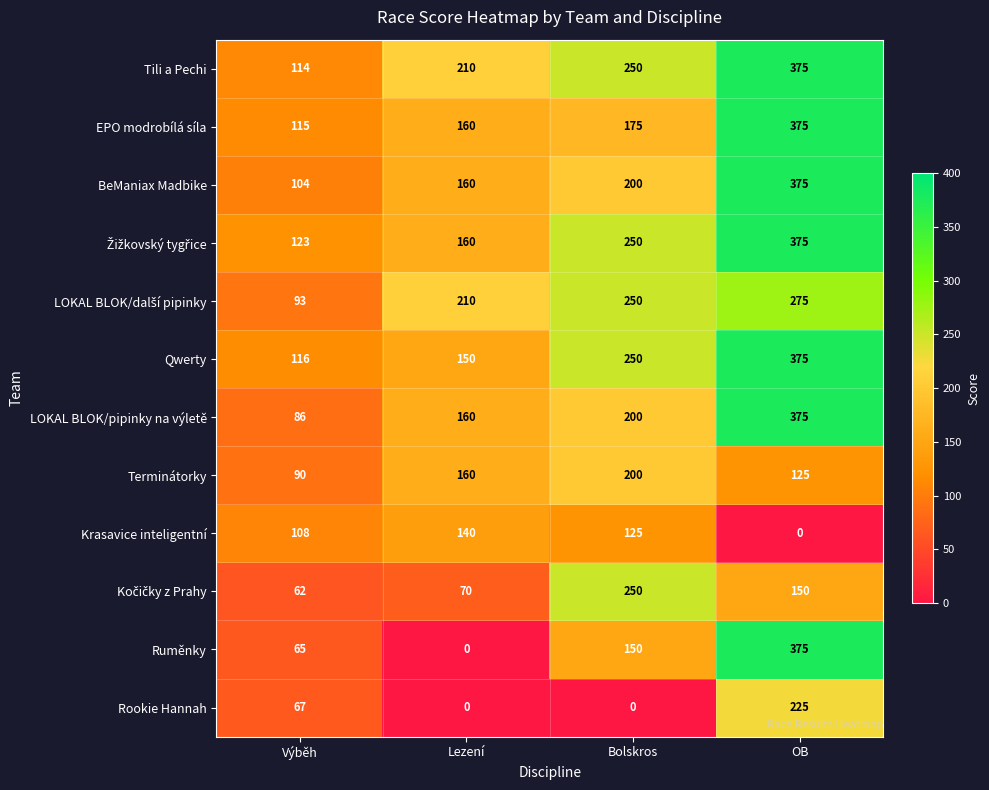

The EPO modrobílá síla series shows 375 at OB. True or false?

True